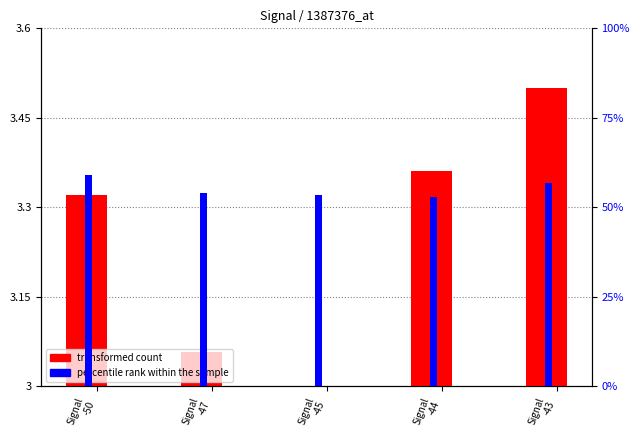

True or false: percentile rank within the sample has a value of 53.9 at Signal
-47.

True